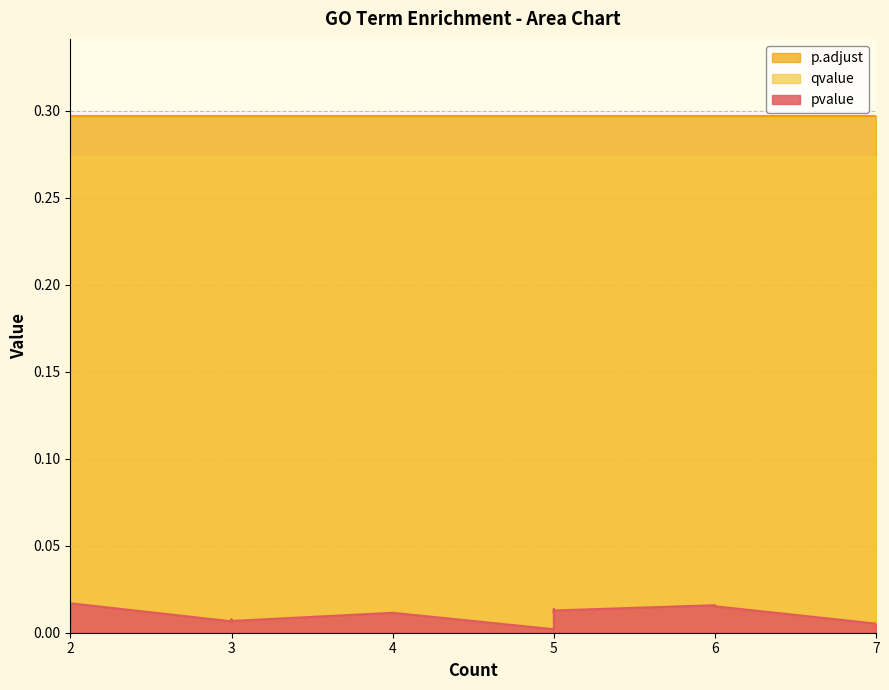

At which category is the sum across all series the highest?

2